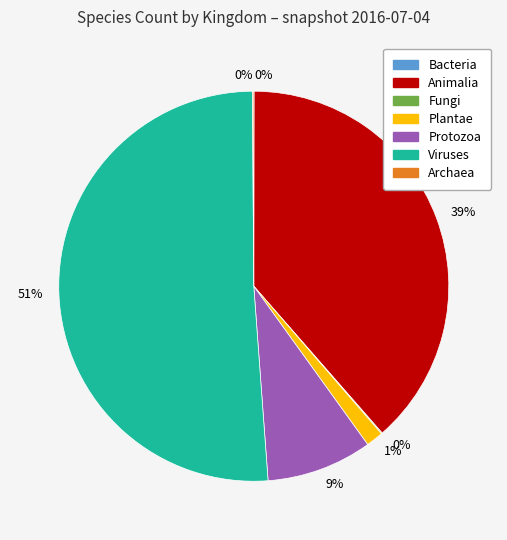

To the nearest percent, what is the average slice percentage?

14%